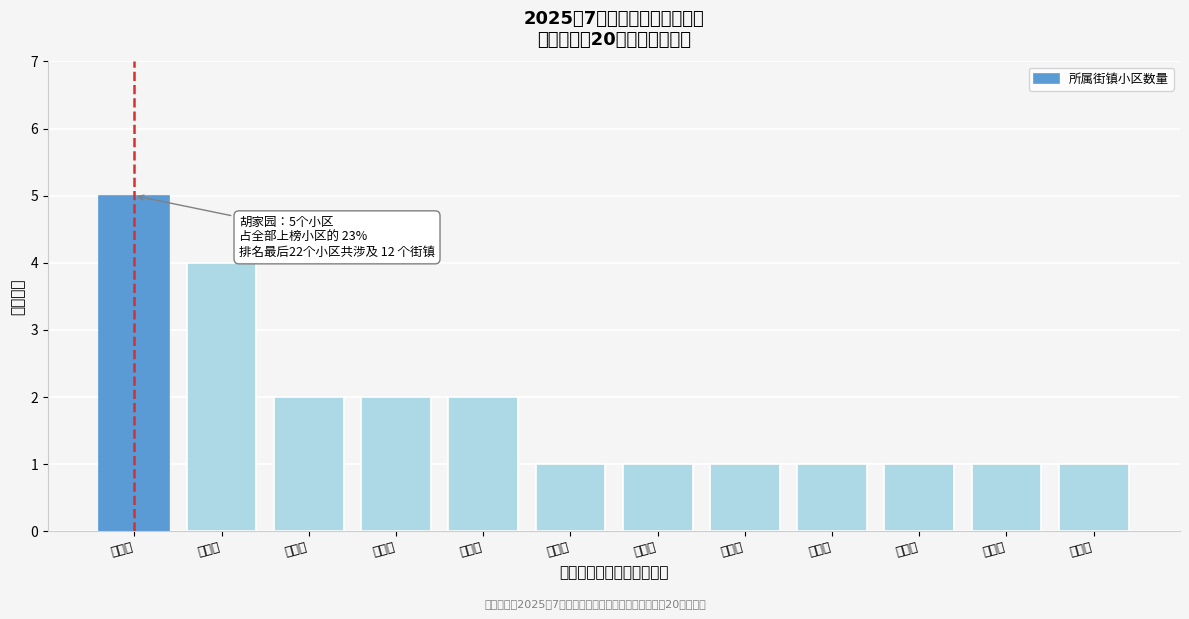

Reading left to right, list all the values displayed in this chart.

5	4	2	2	2	1	1	1	1	1	1	1